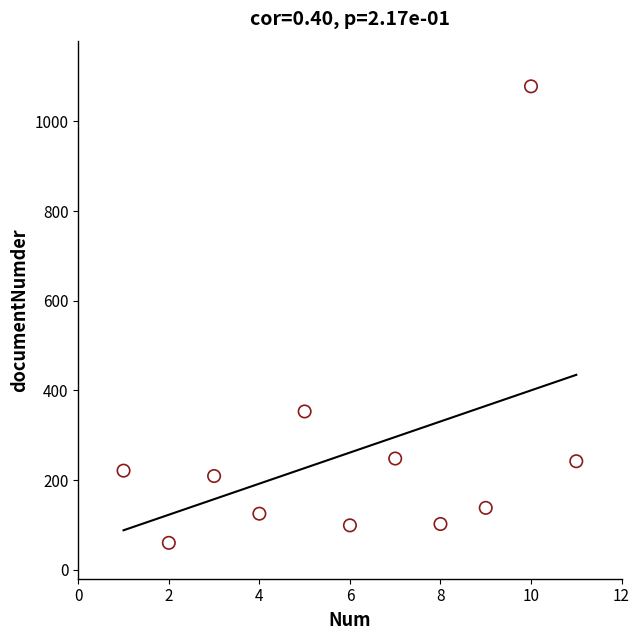

What Y value in the scatter plot is closest to 569?

353